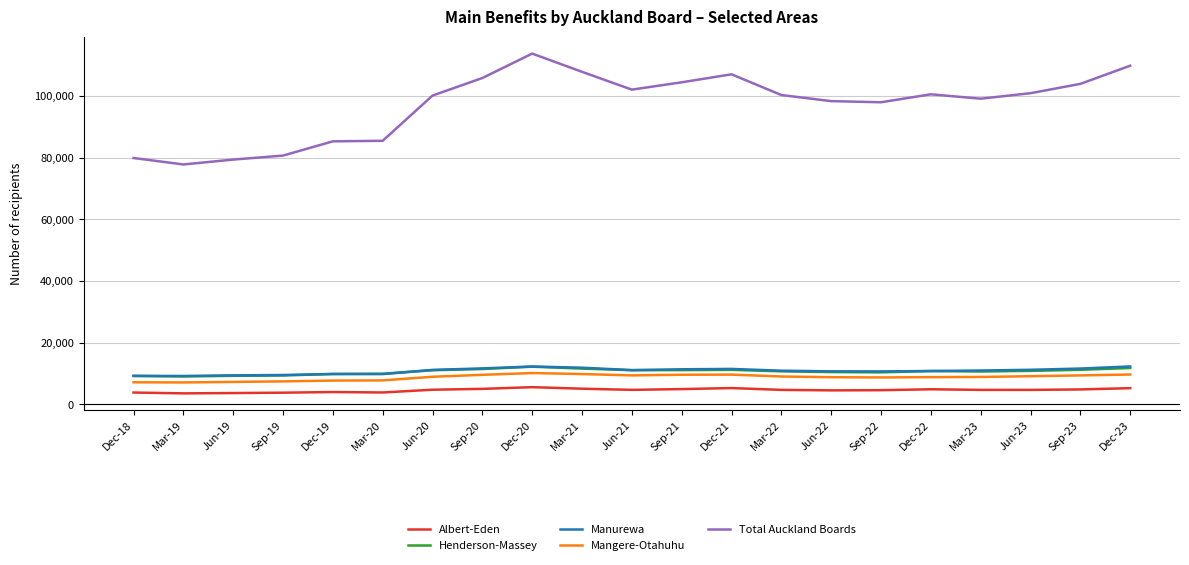

True or false: Total Auckland Boards and Manurewa cross at least once.

False